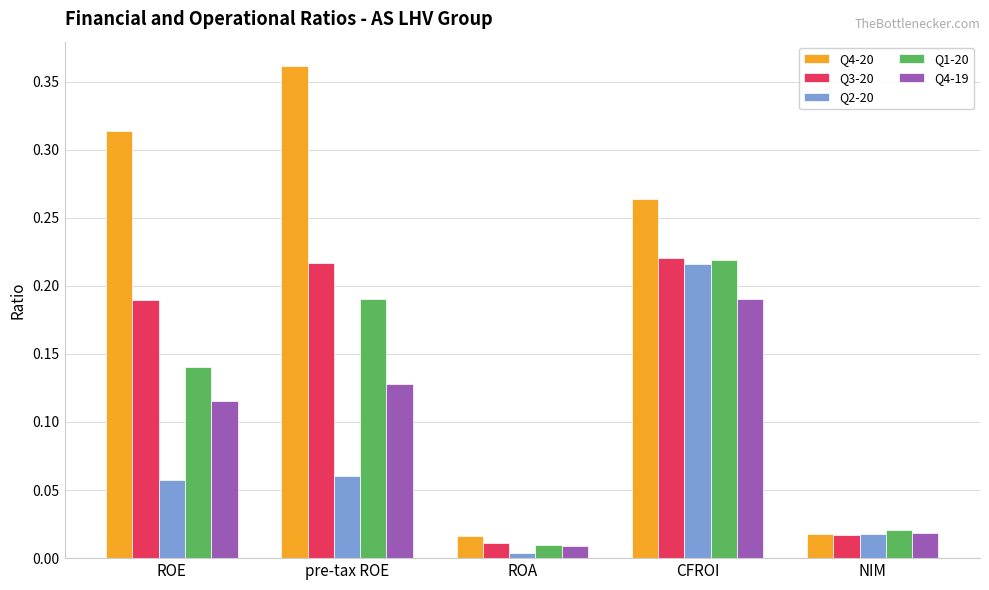

The value of Q1-20 at ROE is 0.2. True or false?

False